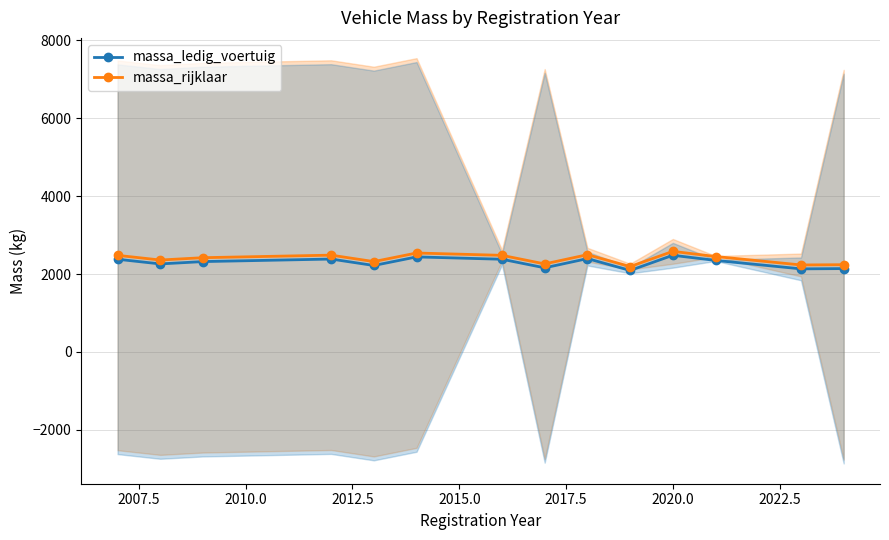

How many lines are shown in the chart?

2